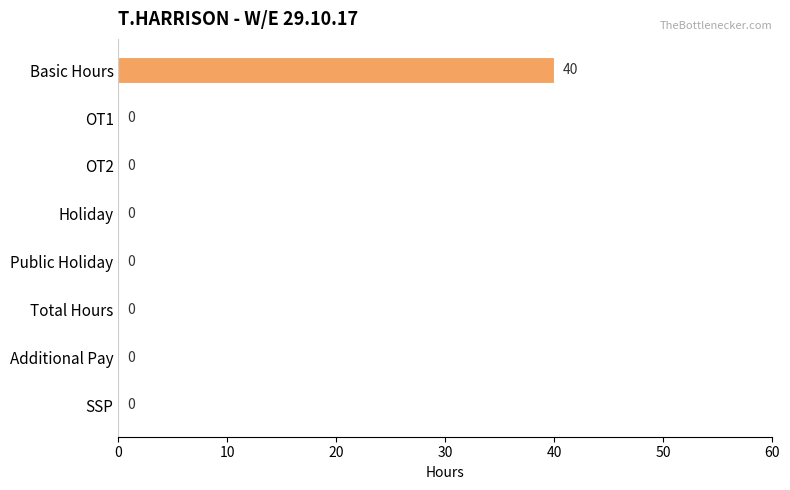

How many categories are shown in the chart?

8